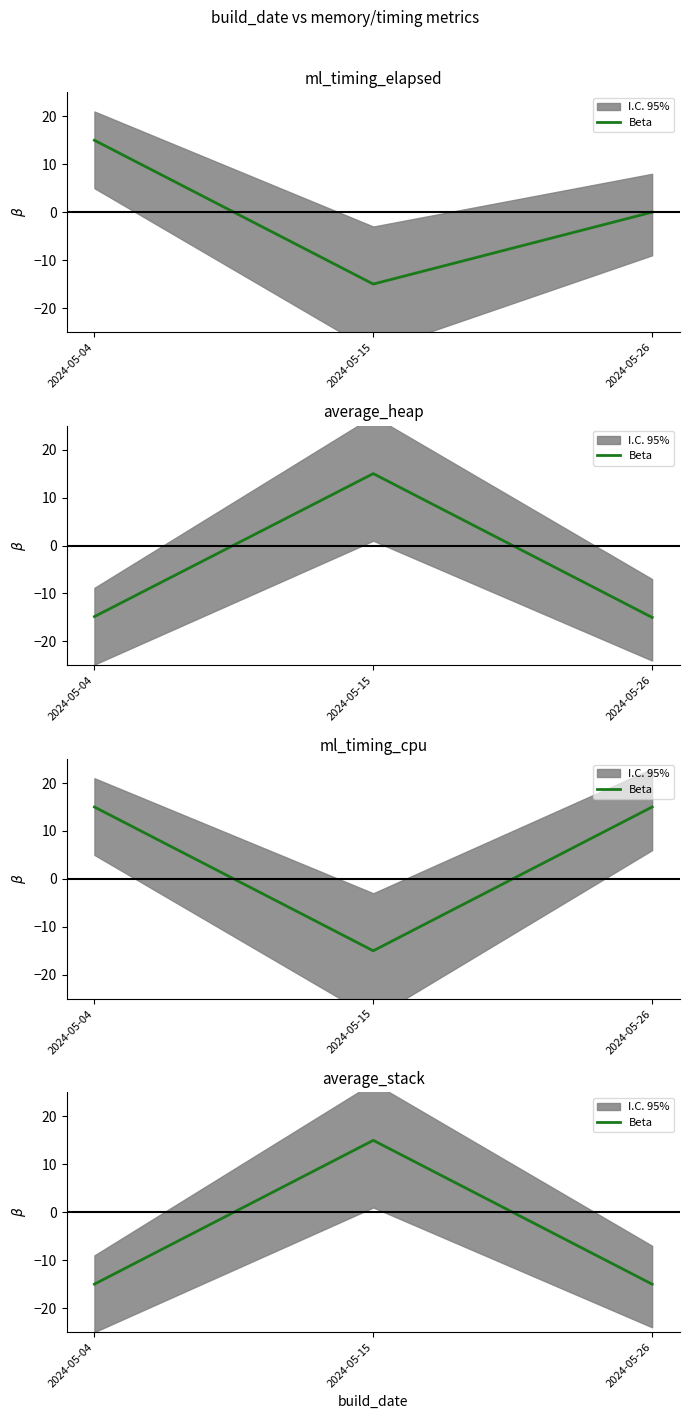

The chart shows a value of -15 at 2024-05-26. True or false?

True